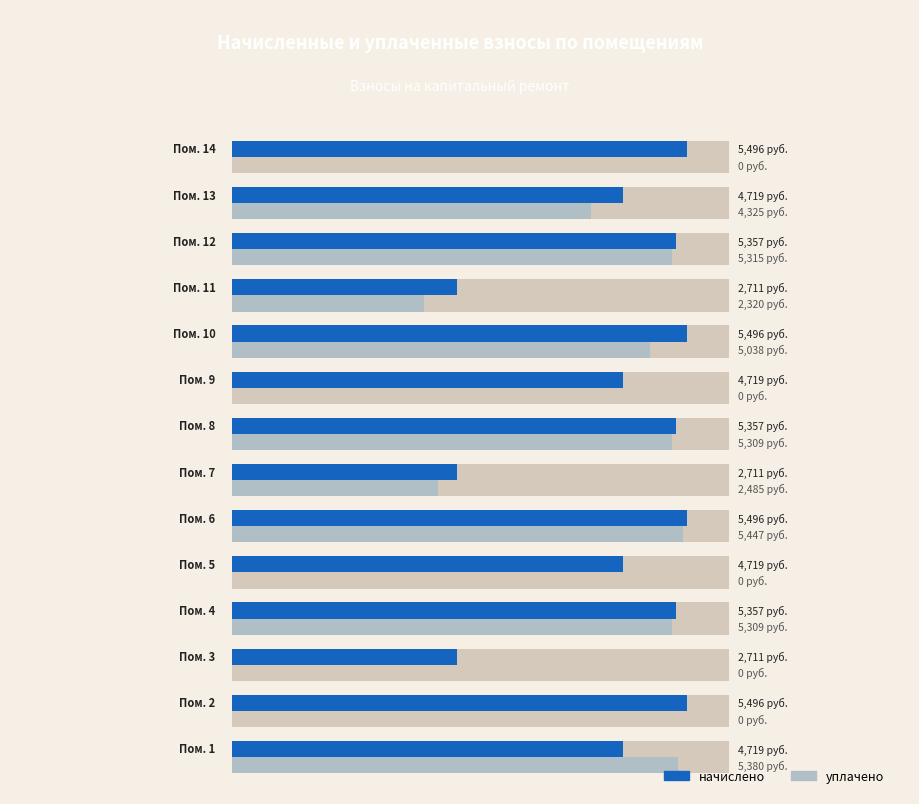

Is the value of начислено at 0 greater than the value of уплачено at 11?

No